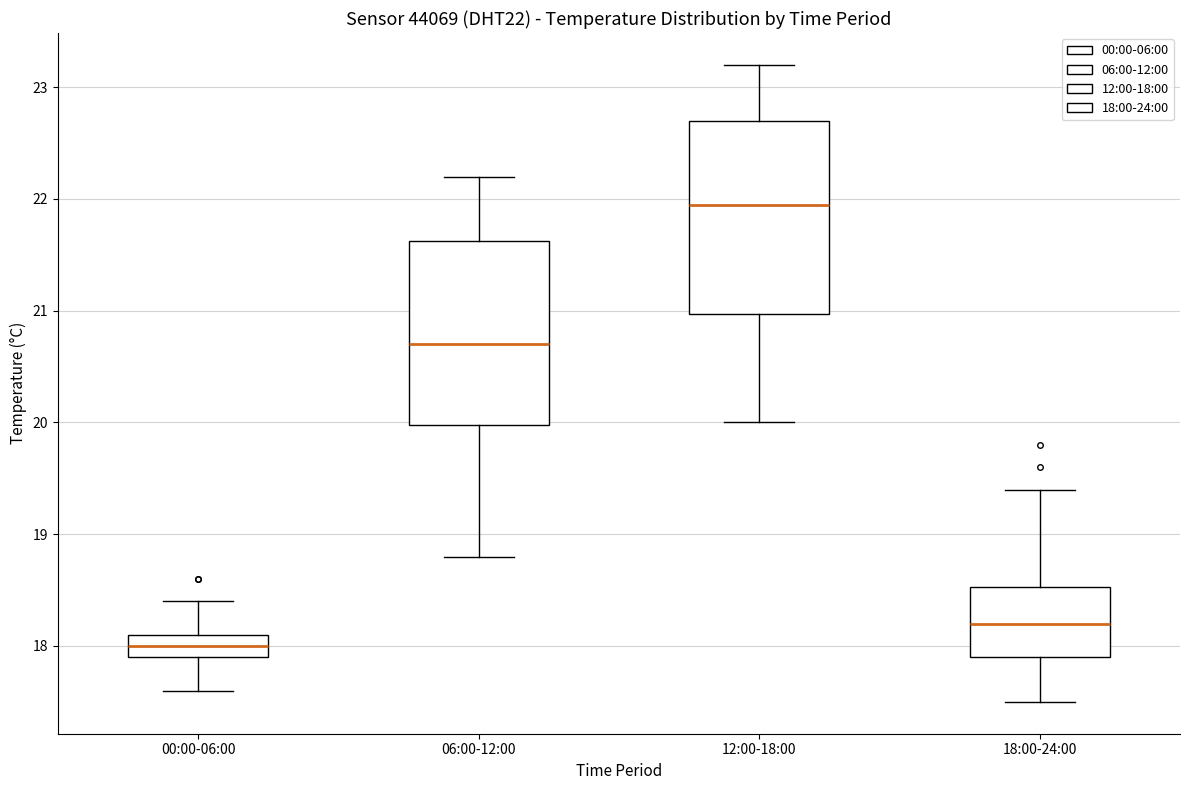

Reading left to right, read every box against the y-axis: the position of its median line, the range the box covers, and the ends of its whiskers. The values are not printed on the chart, so give them approximately, as read against the axis.

00:00-06:00: median 18.0, box 17.9 to 18.1, whiskers 17.6 to 18.4
06:00-12:00: median 20.7, box 20.0 to 21.6, whiskers 18.8 to 22.2
12:00-18:00: median 22.0, box 21.0 to 22.7, whiskers 20.0 to 23.2
18:00-24:00: median 18.2, box 17.9 to 18.5, whiskers 17.5 to 19.4